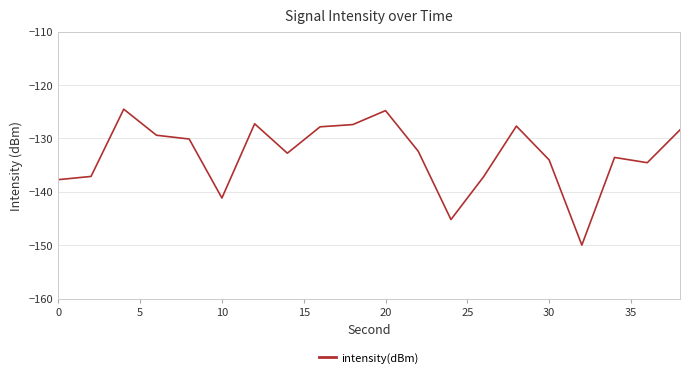

Count the number of data series in this chart.

1